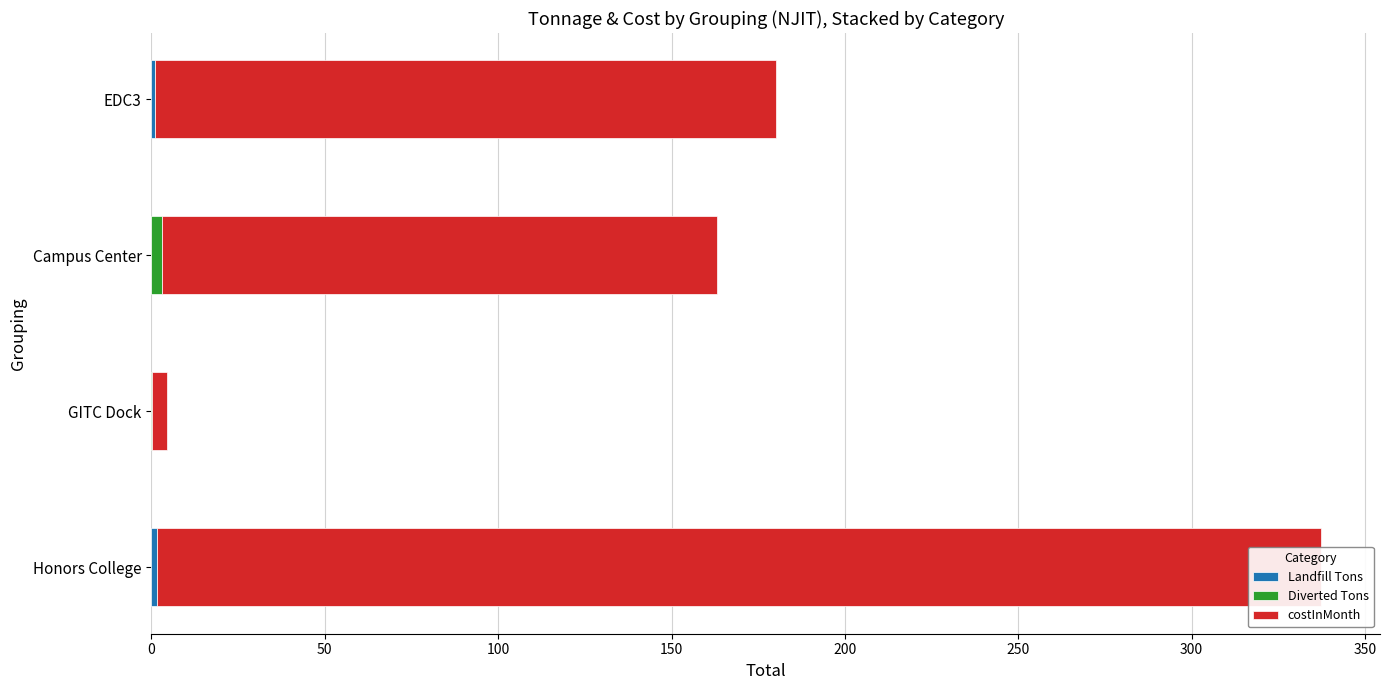

What is the value of the Diverted Tons bar at the 3rd from the left?

3.1